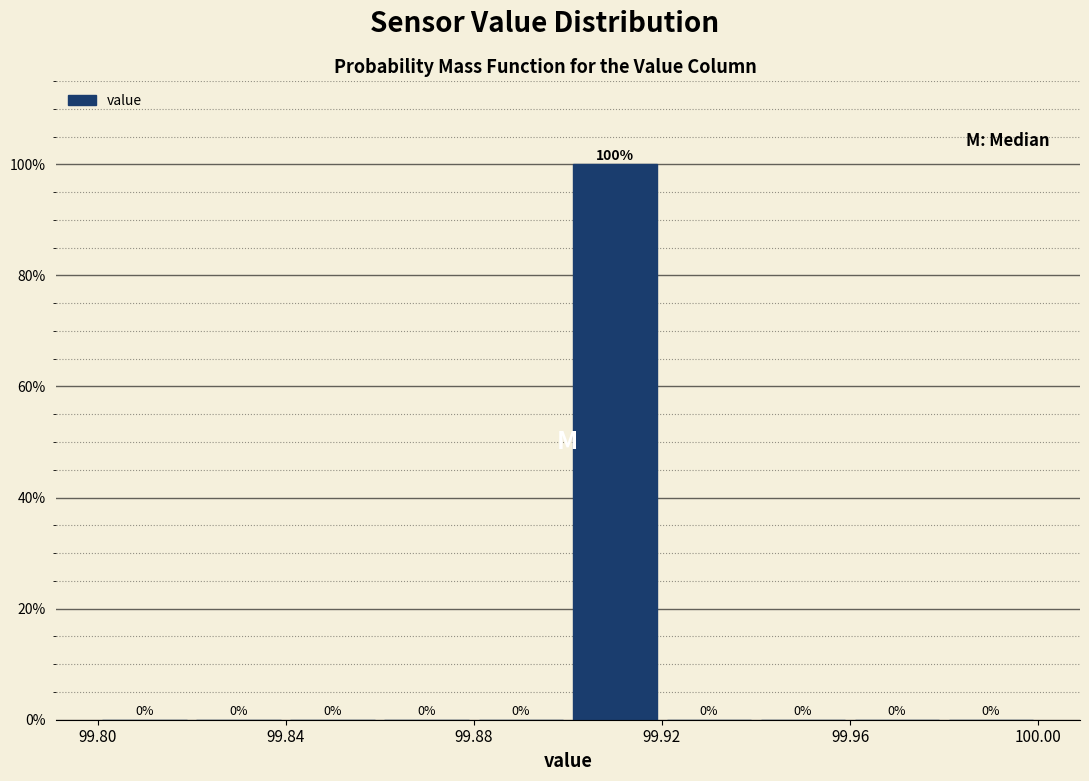

Over which range of the x-axis is the bar tallest?

99.90 to 99.92